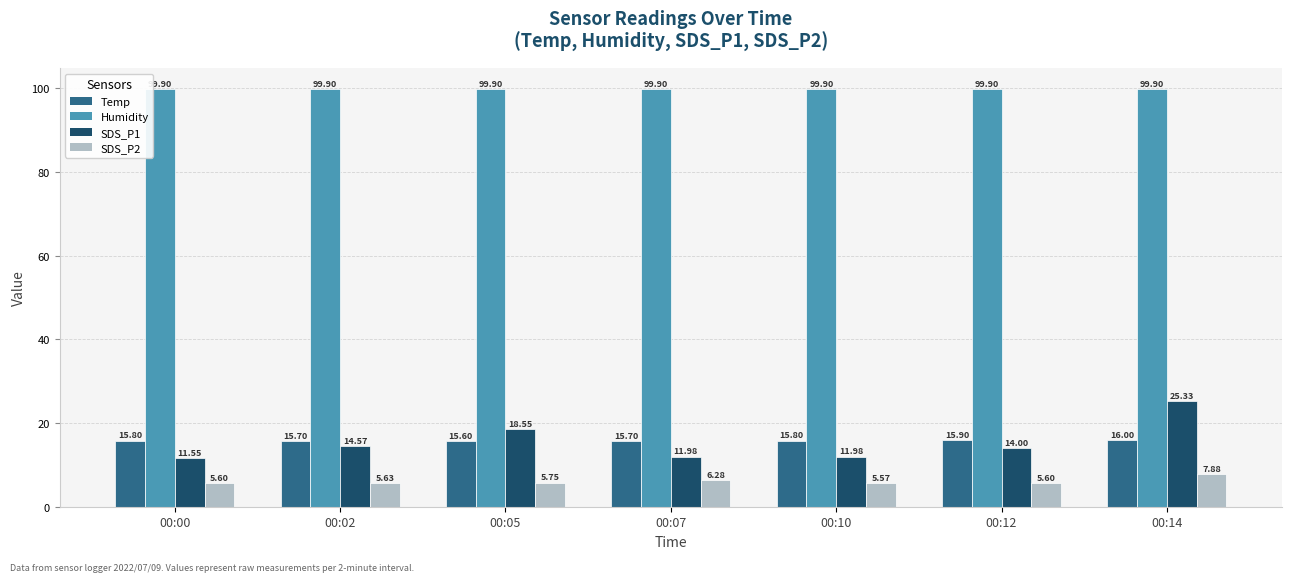

Is it true that SDS_P2 equals 1.5 at 00:00?

False